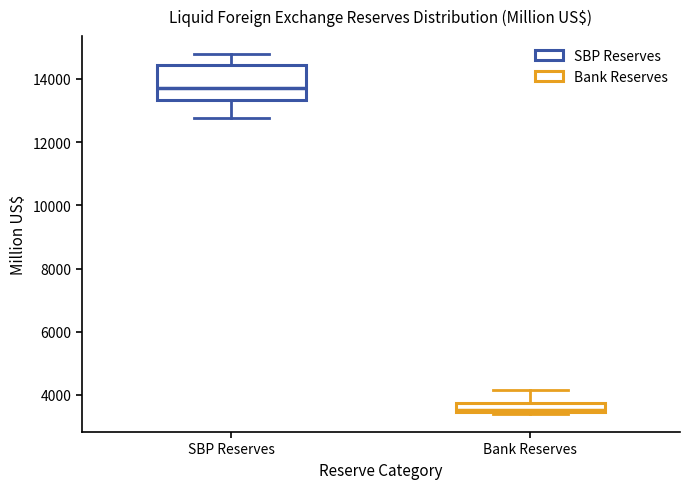

Which box is the tallest, from its lower edge to its upper edge?

SBP Reserves